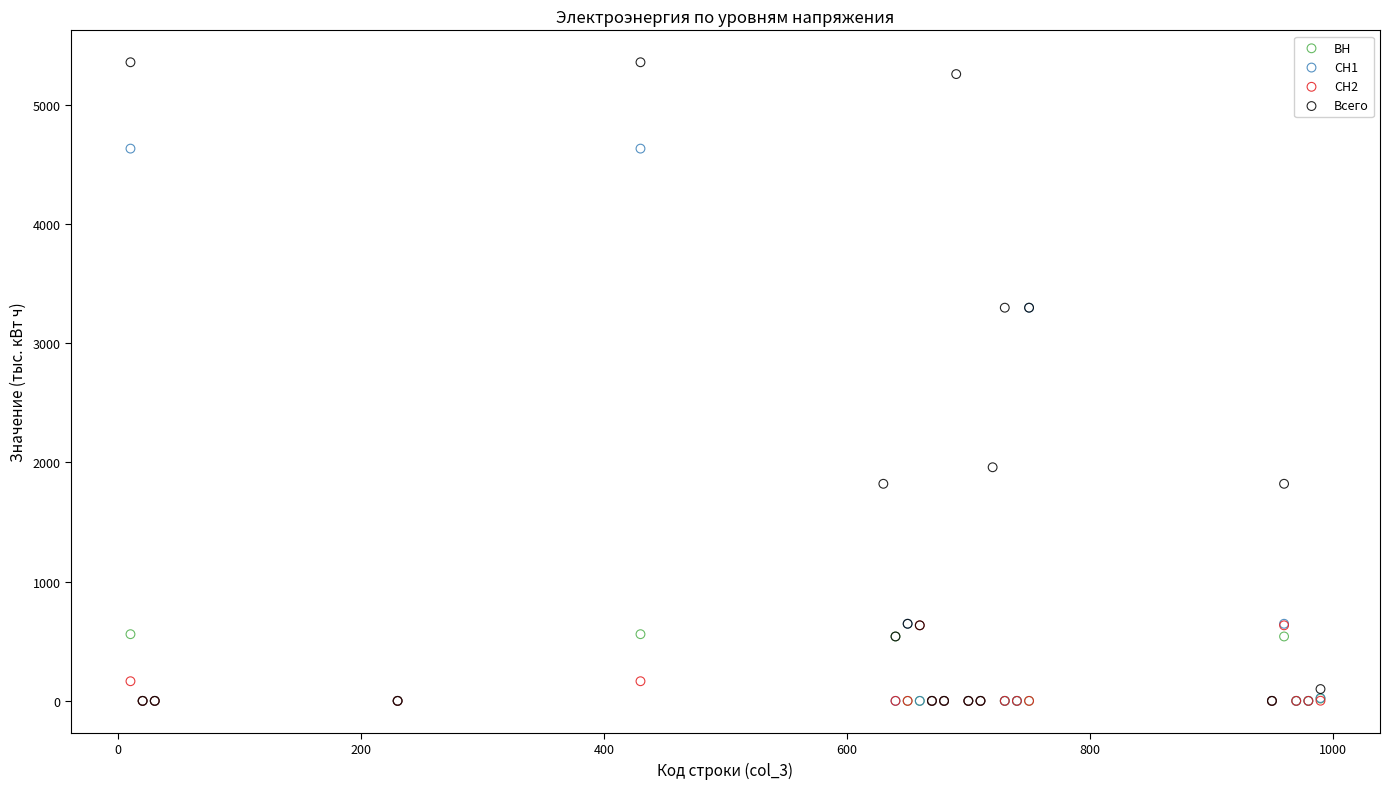

Which series has the largest Y range (max minus min)?

Всего